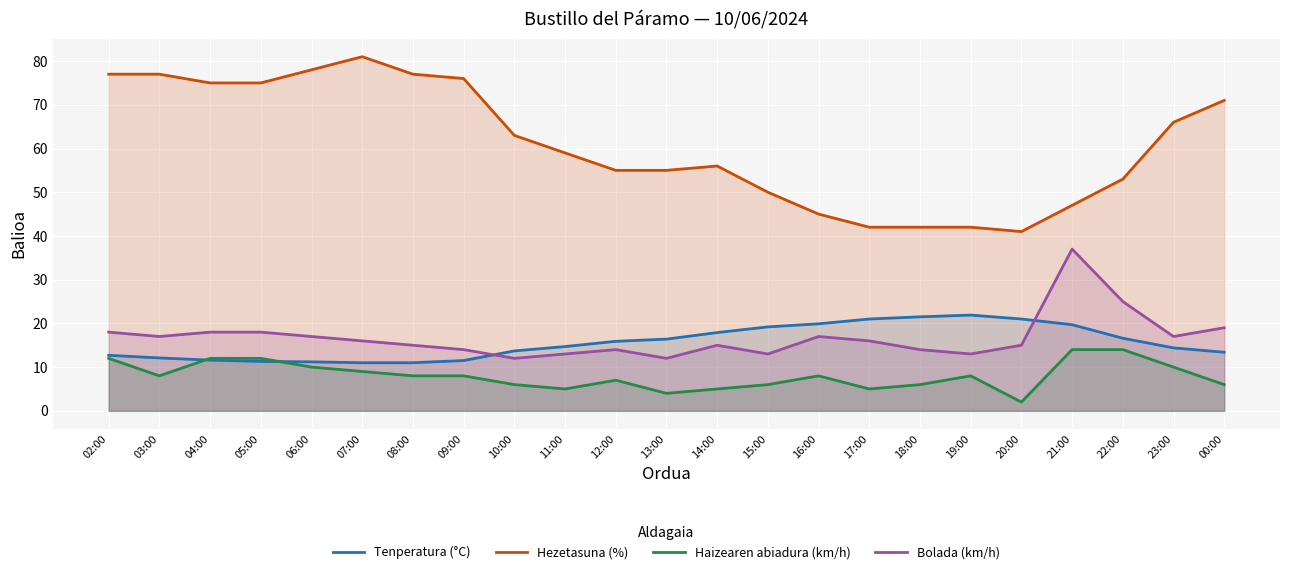

What is the highest value of the Haizearen abiadura (km/h) series?

14.0